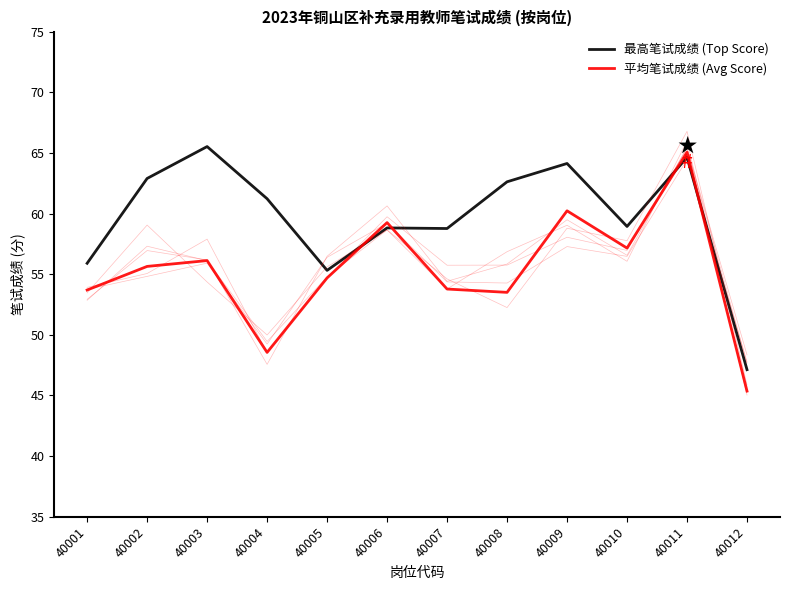

Read the 最高笔试成绩 (Top Score) value at 40001.

55.9